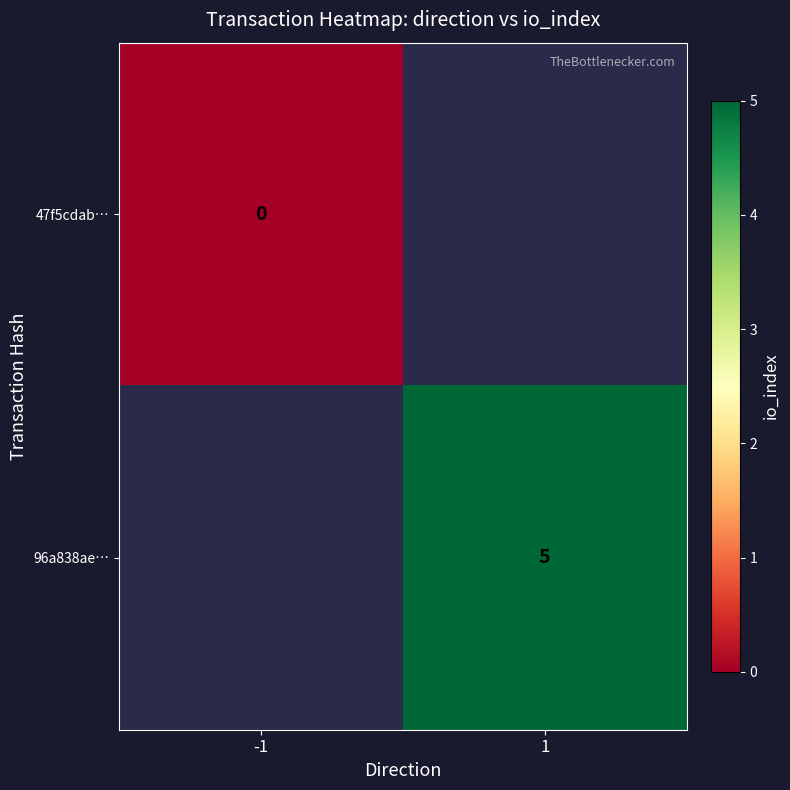

True or false: 96a838ae… has a value of 2 at 1.

False